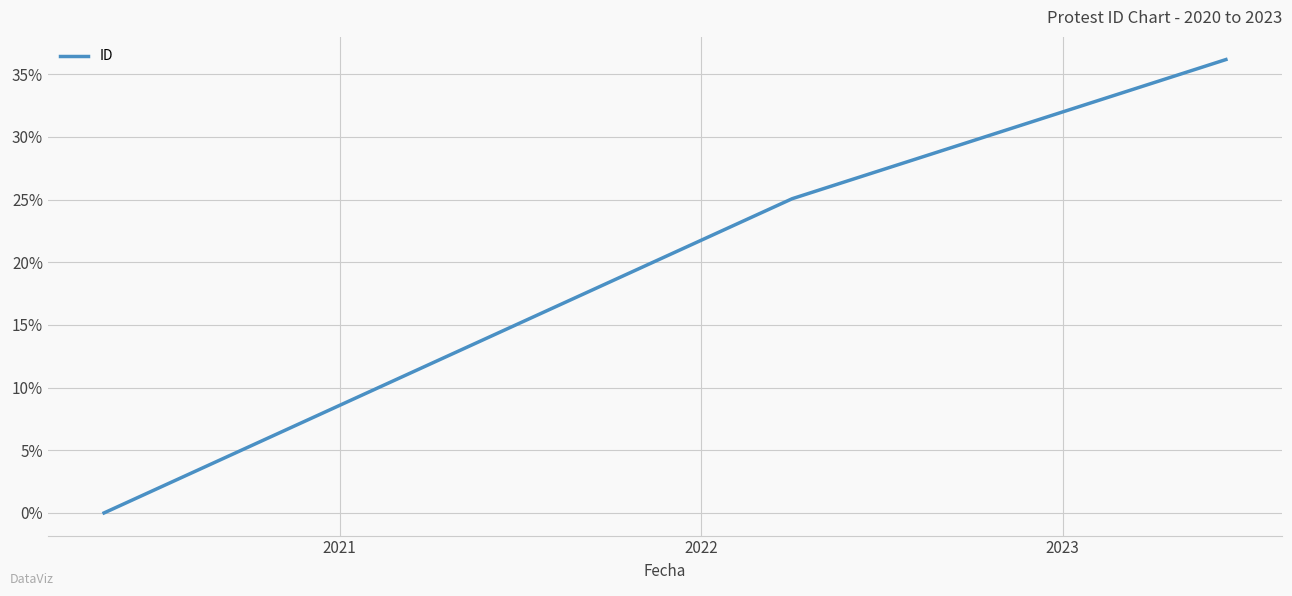

What is the sum of all values?

61.2